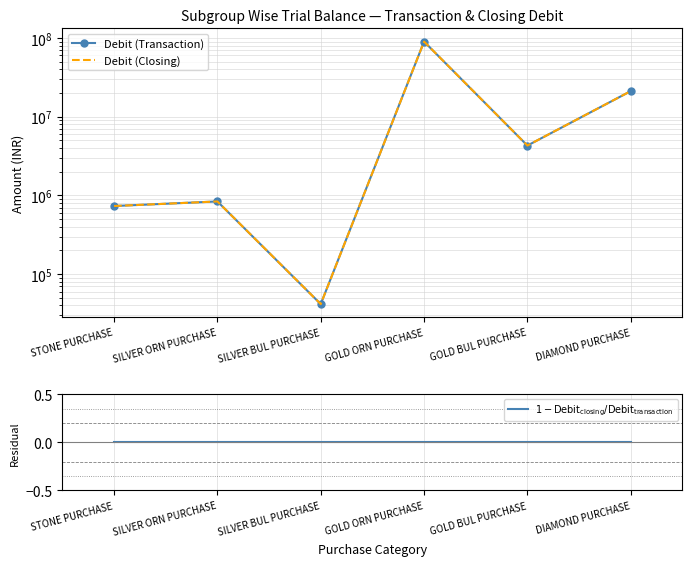

Where does the Debit (Transaction) series first go above 4296674?

GOLD ORN PURCHASE